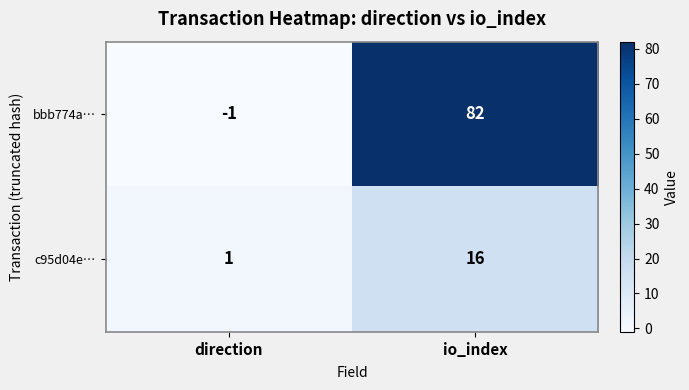

What is the difference between the bbb774a… values at io_index and direction?

83